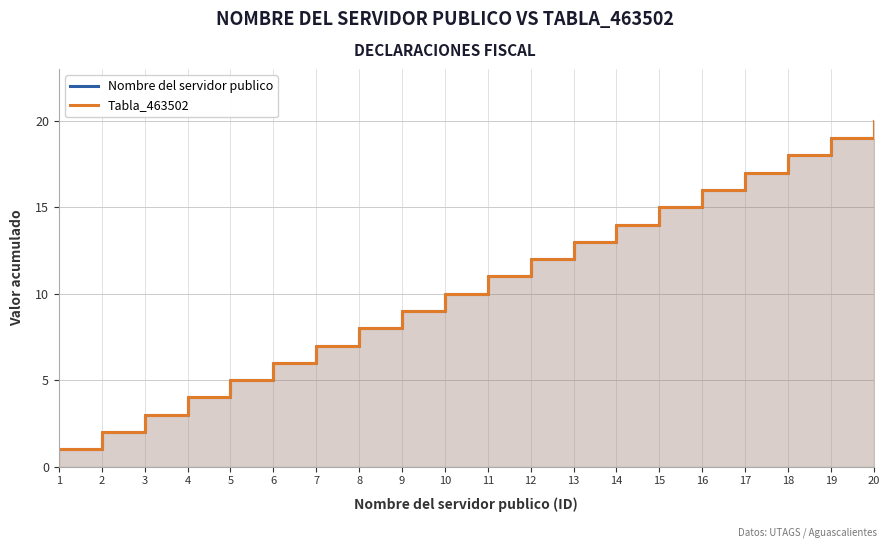

At which category is the sum across all series the highest?

20